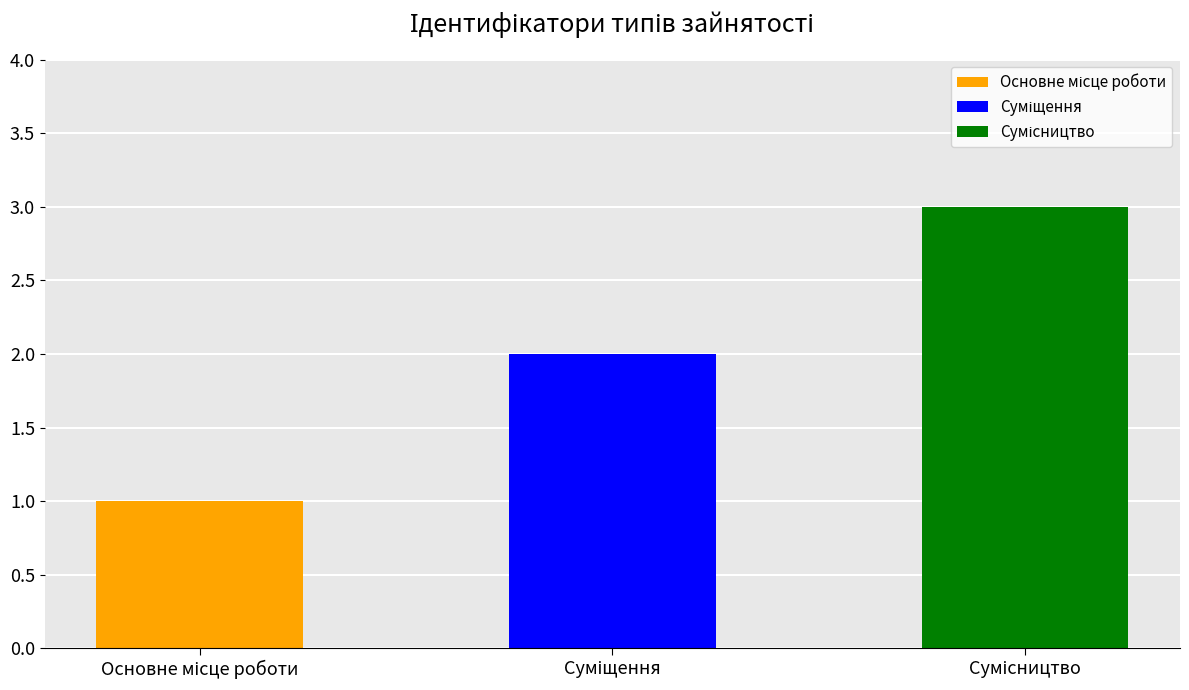

Reading right to left, transcribe all the data shown in this chart.

Сумісництво=3	Суміщення=2	Основне місце роботи=1